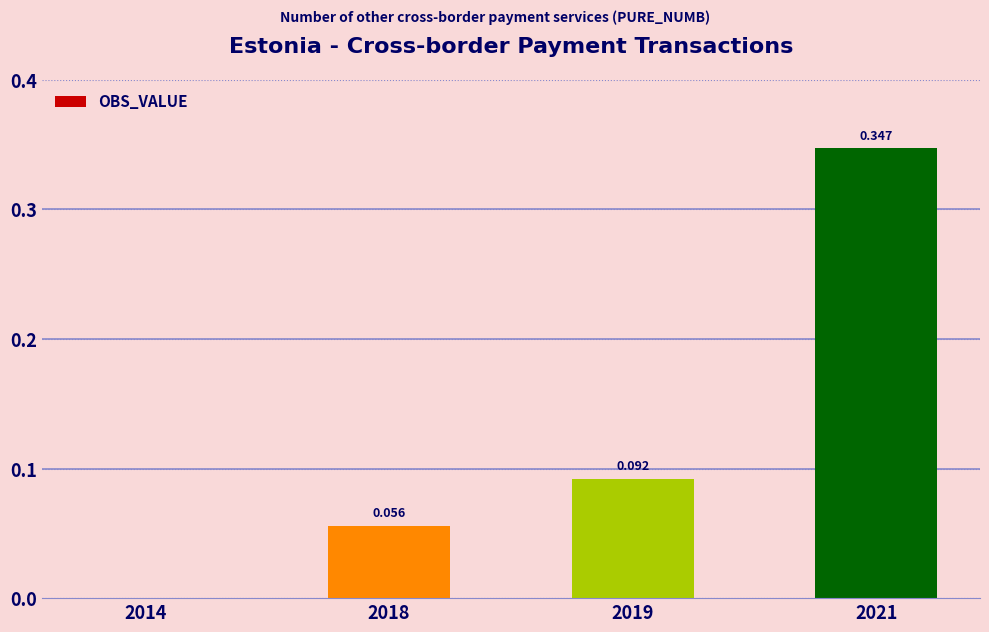

Which label corresponds to the largest value in the chart?

2021